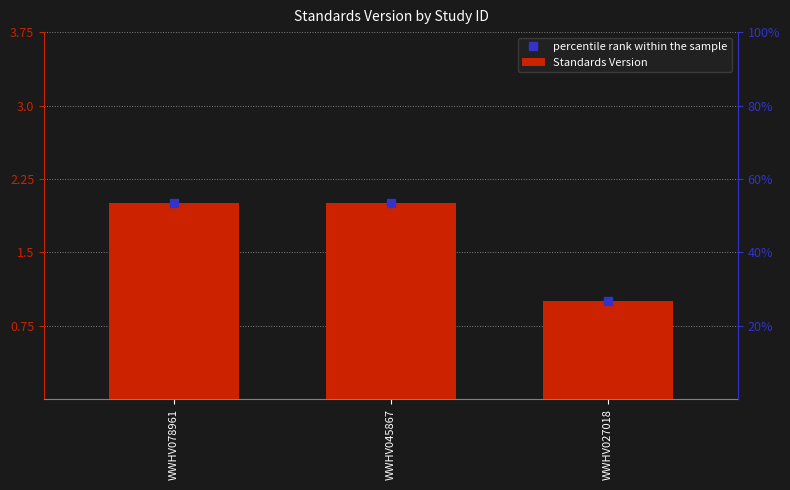

Approximately how many times larger is the value at WWHV045867 compared to WWHV027018?

2.0